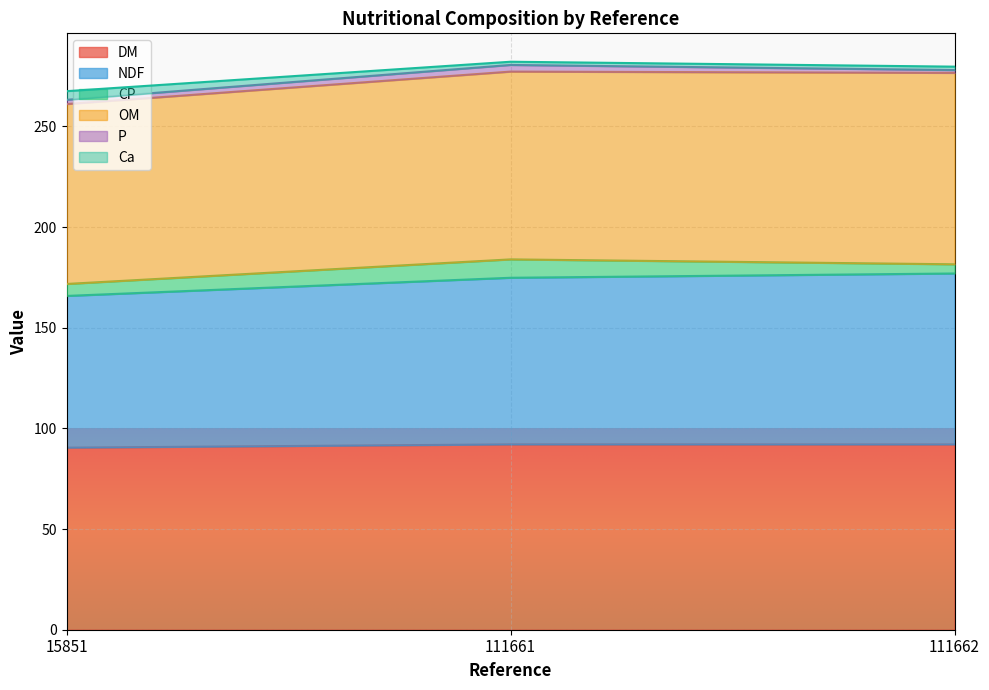

Is the value of NDF at 15851 greater than the value of Ca at 111661?

No